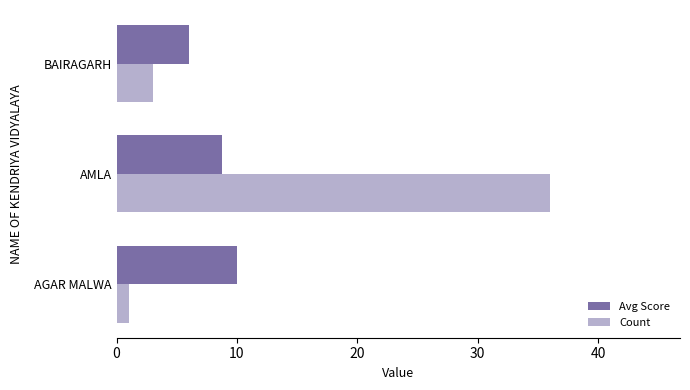

The Avg Score series shows 8.8 at AMLA. True or false?

True